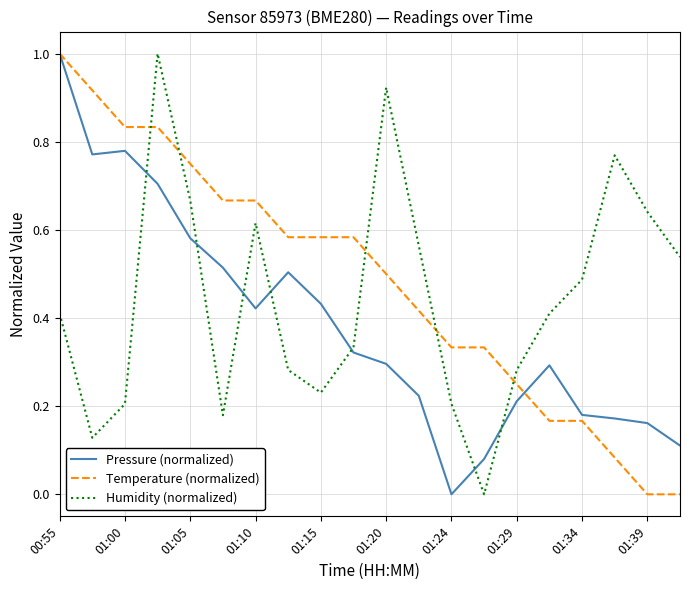

What is the maximum value for Humidity (normalized)?

1.0